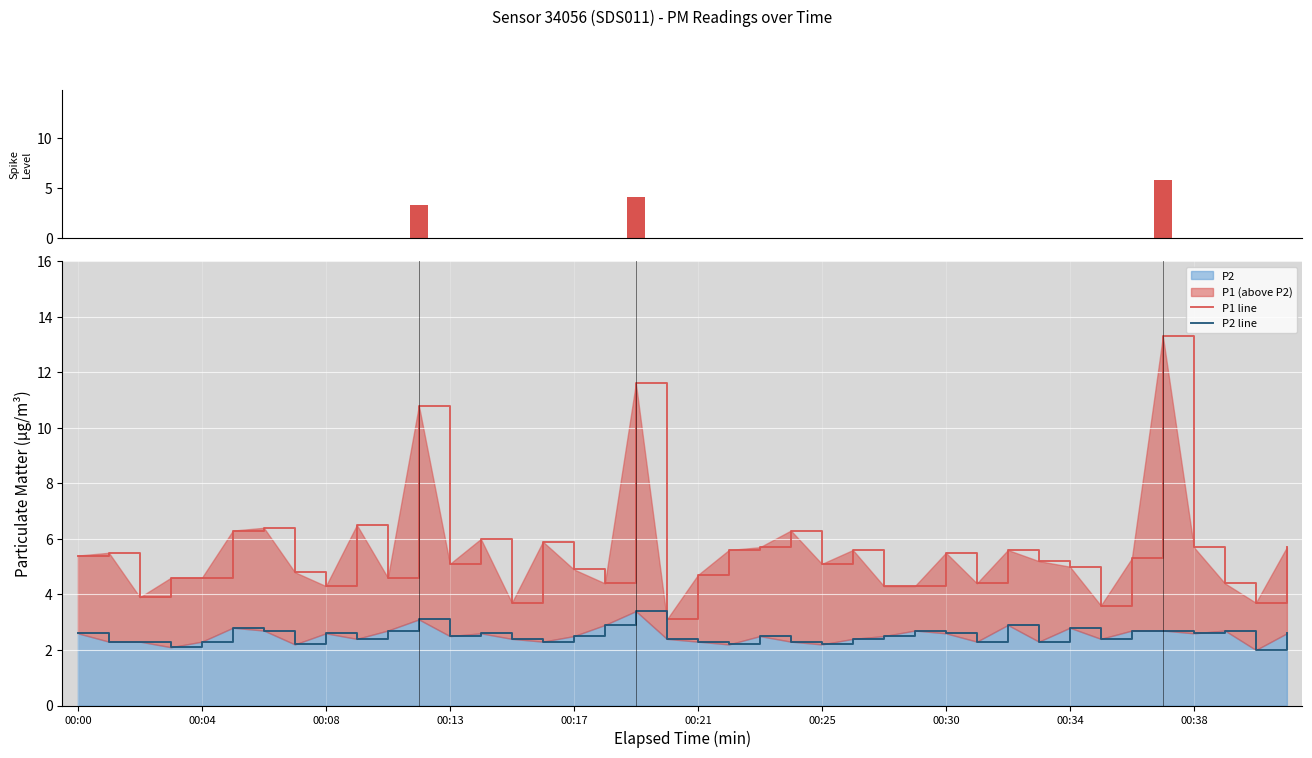

What is the average value of the P2 line series?

2.5